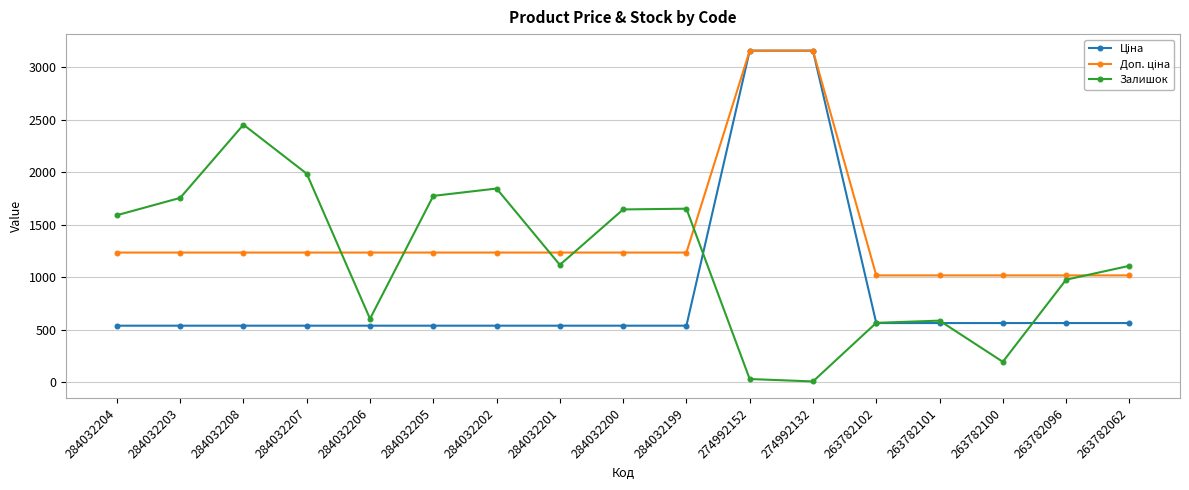

At how many categories does at least one series exceed 1692?

7